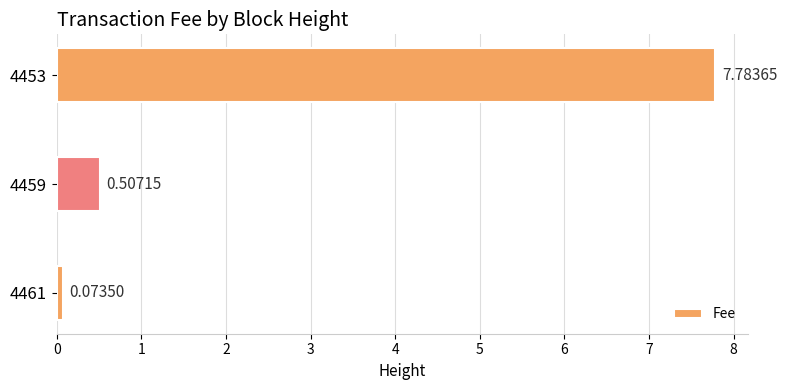

What is the average value?

2.8